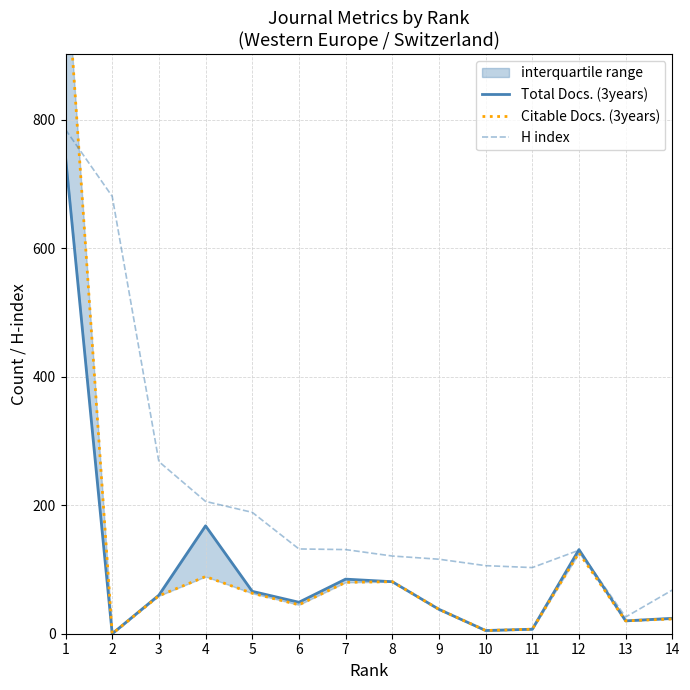

What is the sum of all Total Docs. (3years) values?

1476